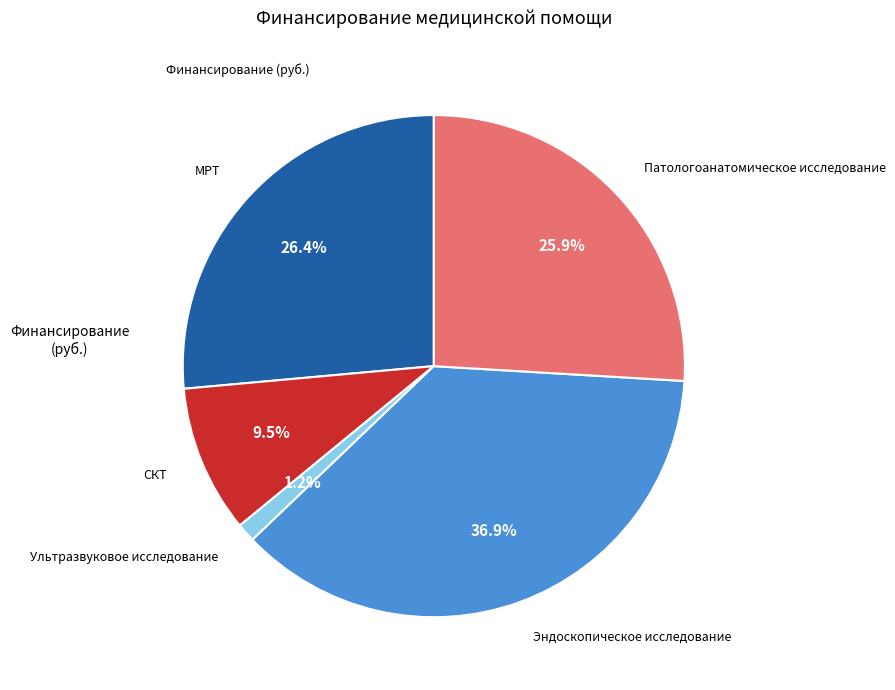

What is the smallest slice in the pie chart?

Ультразвуковое исследование